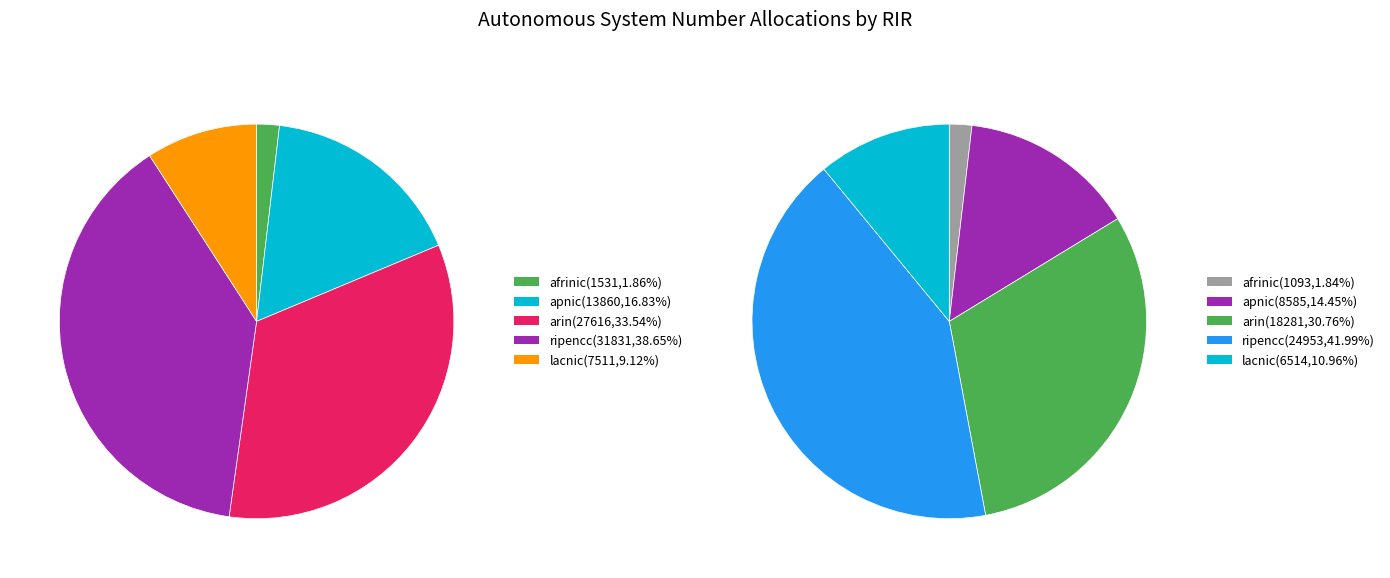

Between lacnic and ripencc, which is larger?

ripencc